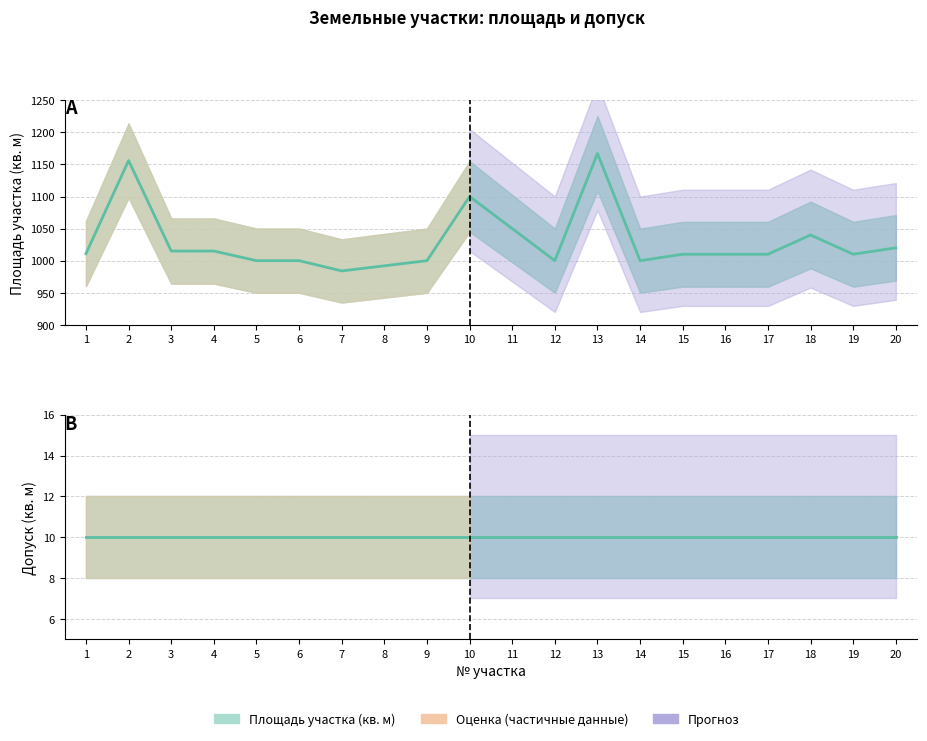

How many points are higher than both their immediate neighbors (excluding endpoints)?

4